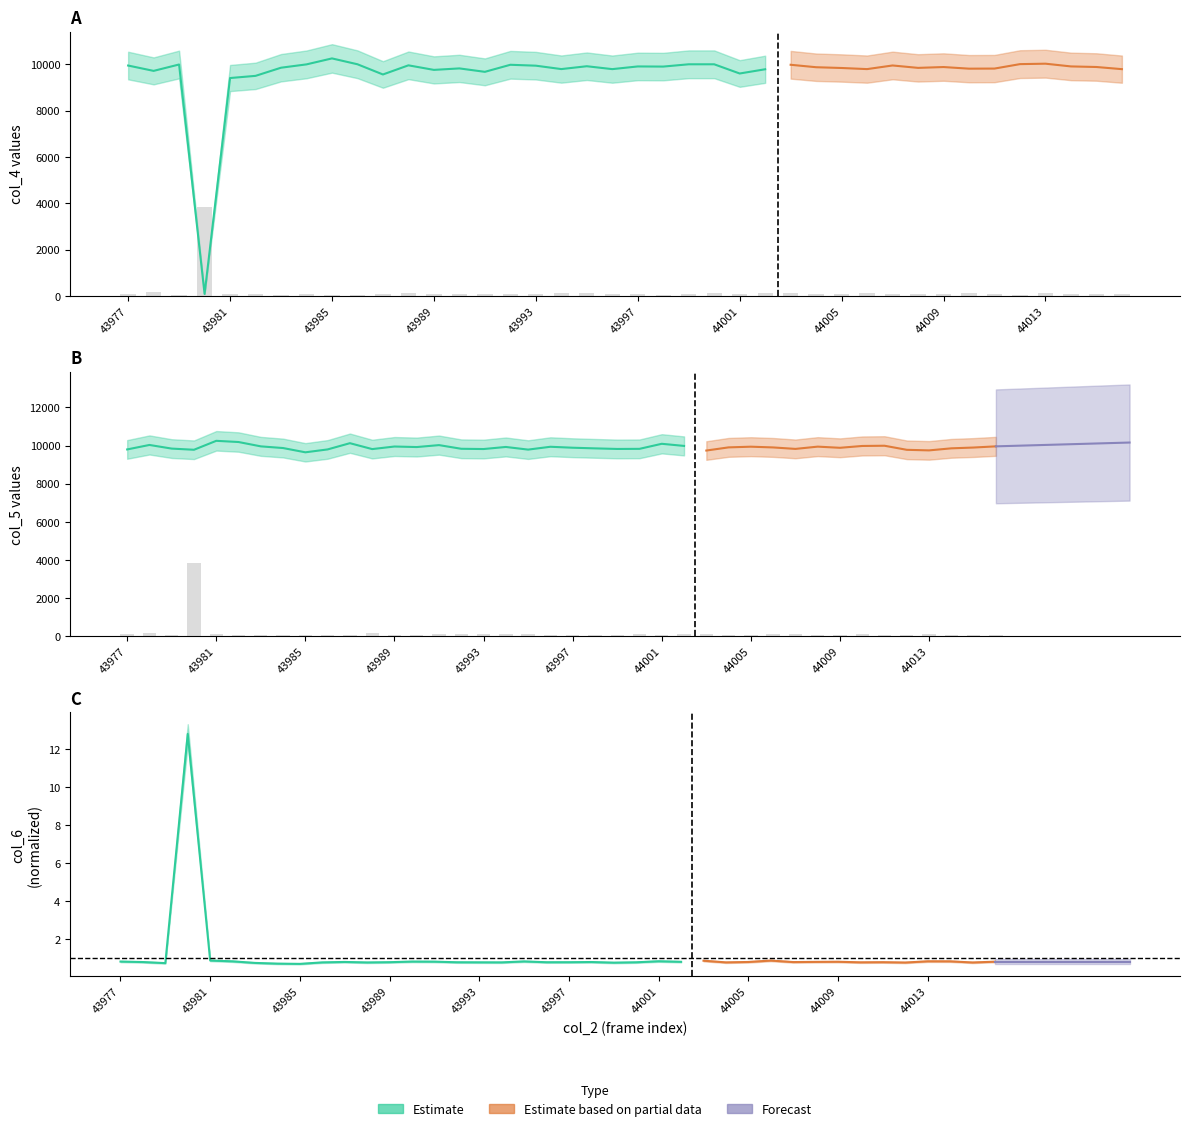

Are the bars horizontal?

No